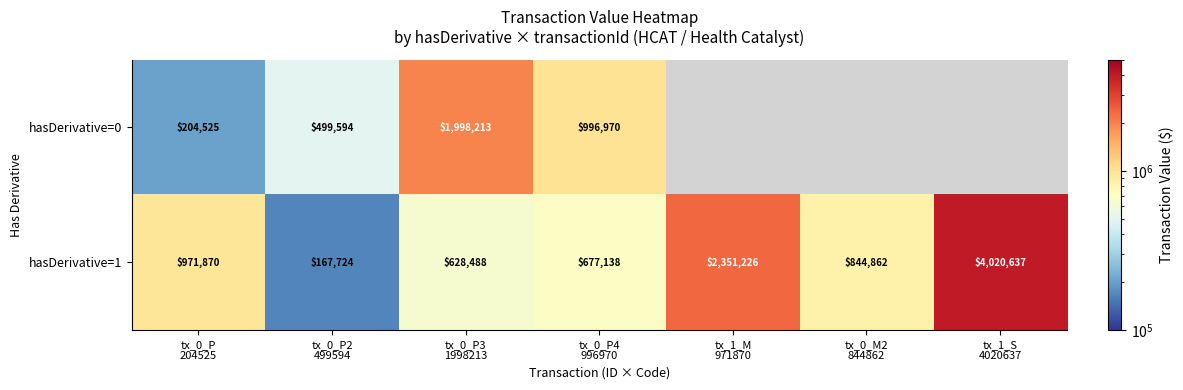

What is the sum of all hasDerivative=1 values?

9661945